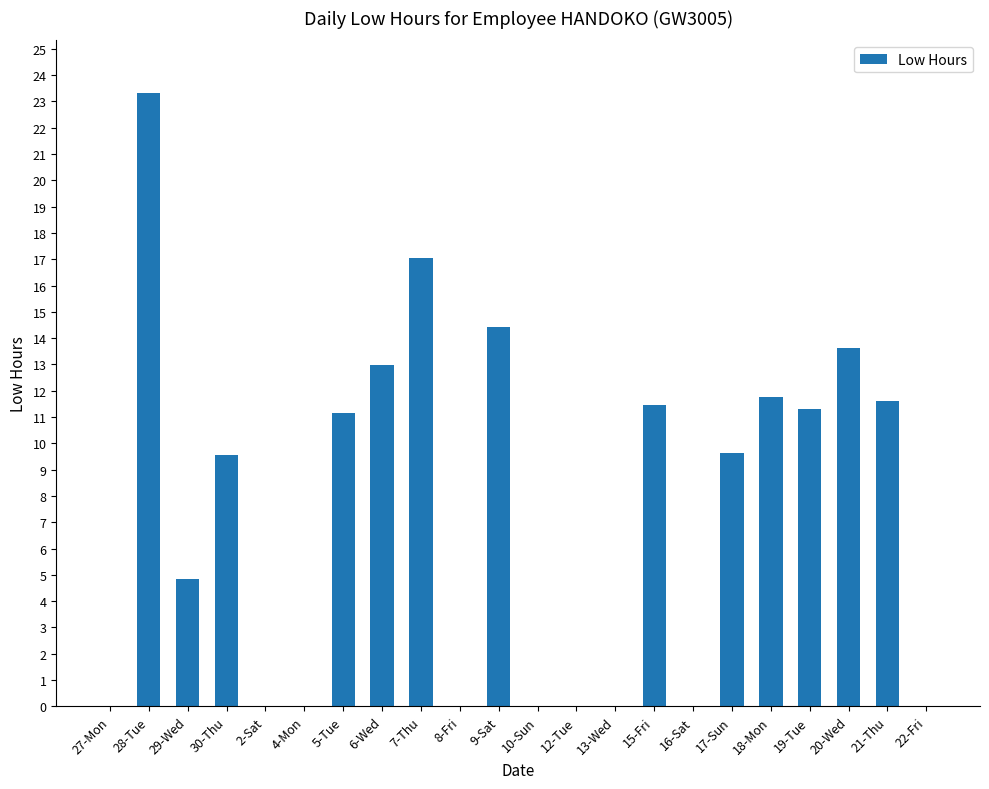

Between 6-Wed and 2-Sat, which is larger?

6-Wed